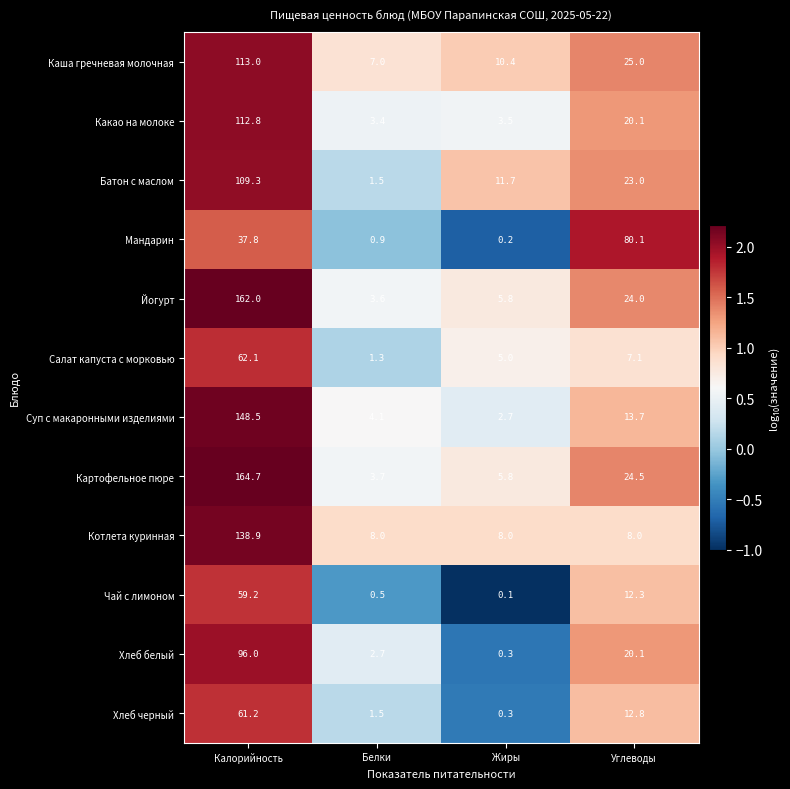

How many series are shown in this chart?

12